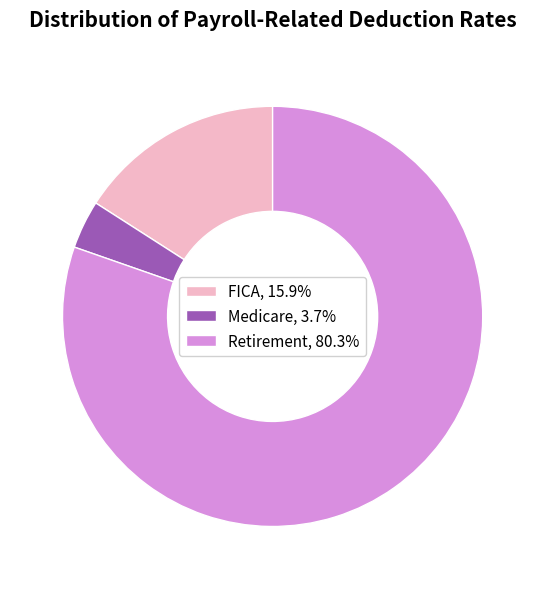

Which slice represents more than half of the pie?

Retirement